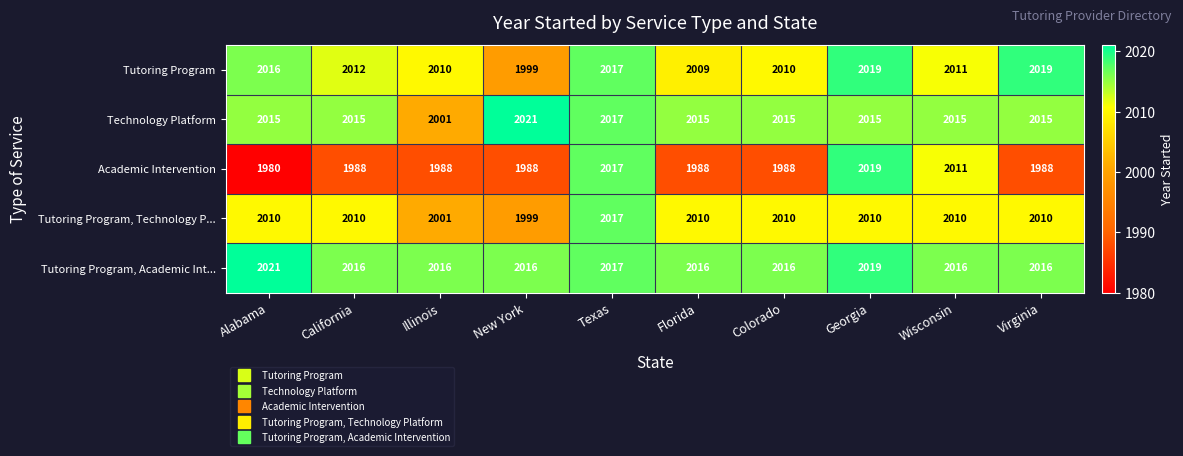

At how many categories does at least one series exceed 2001?

10